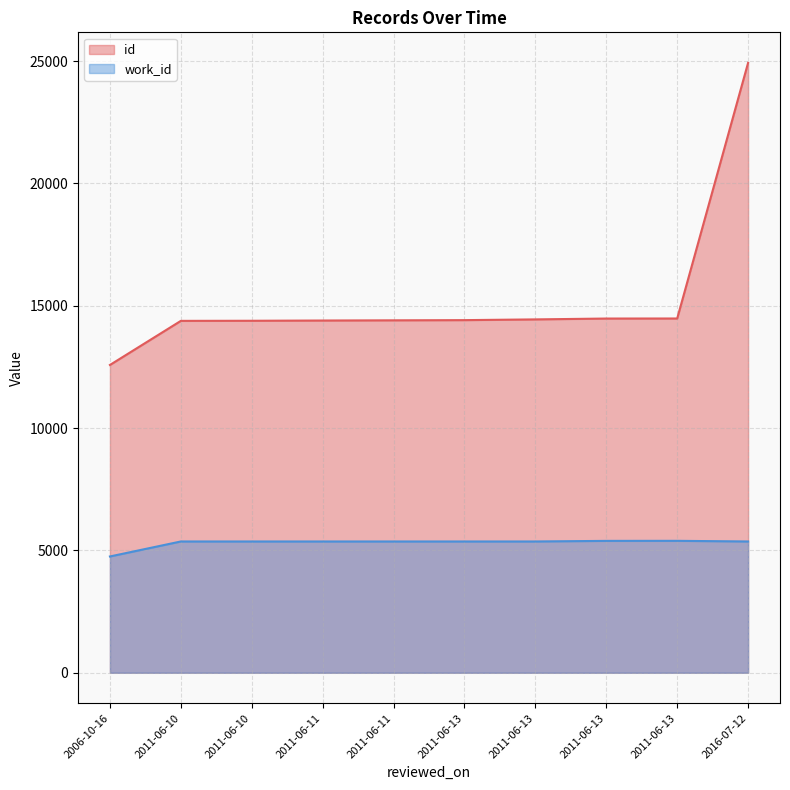

List the series in order of their overall mean, highest first.

id, work_id